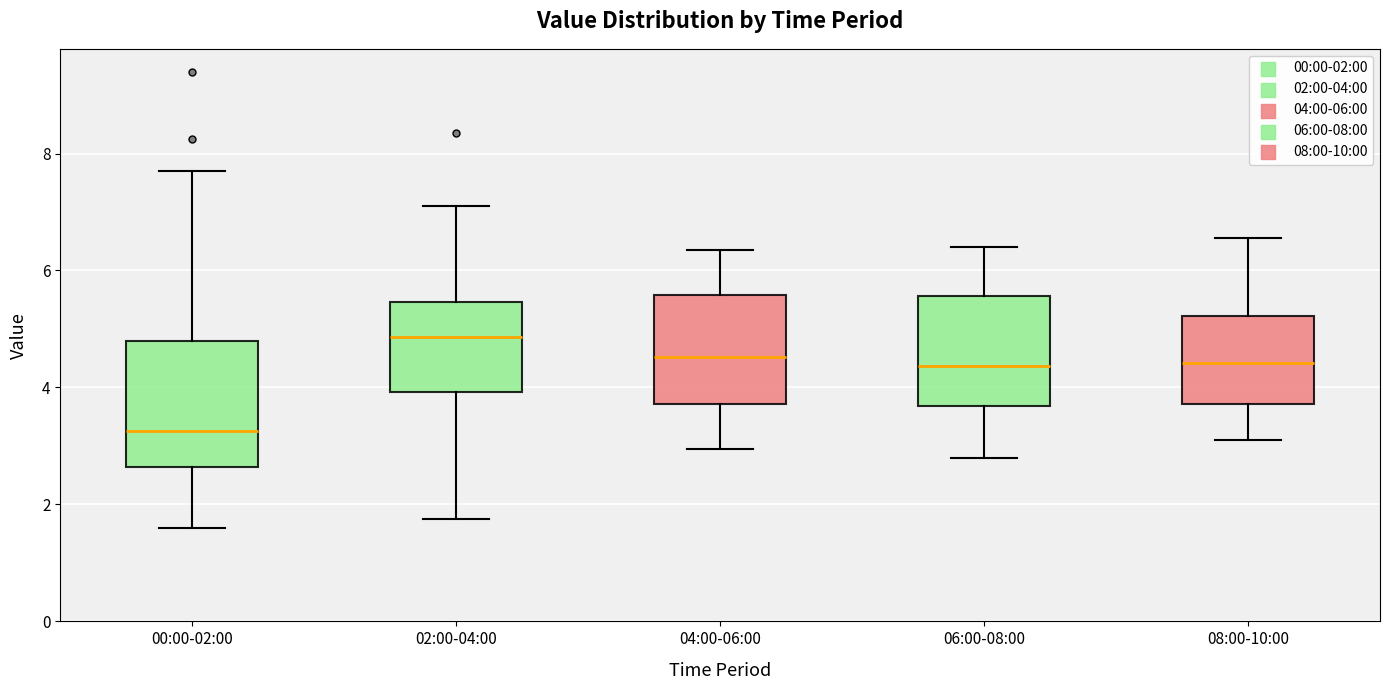

Which box has the lowest median line?

00:00-02:00